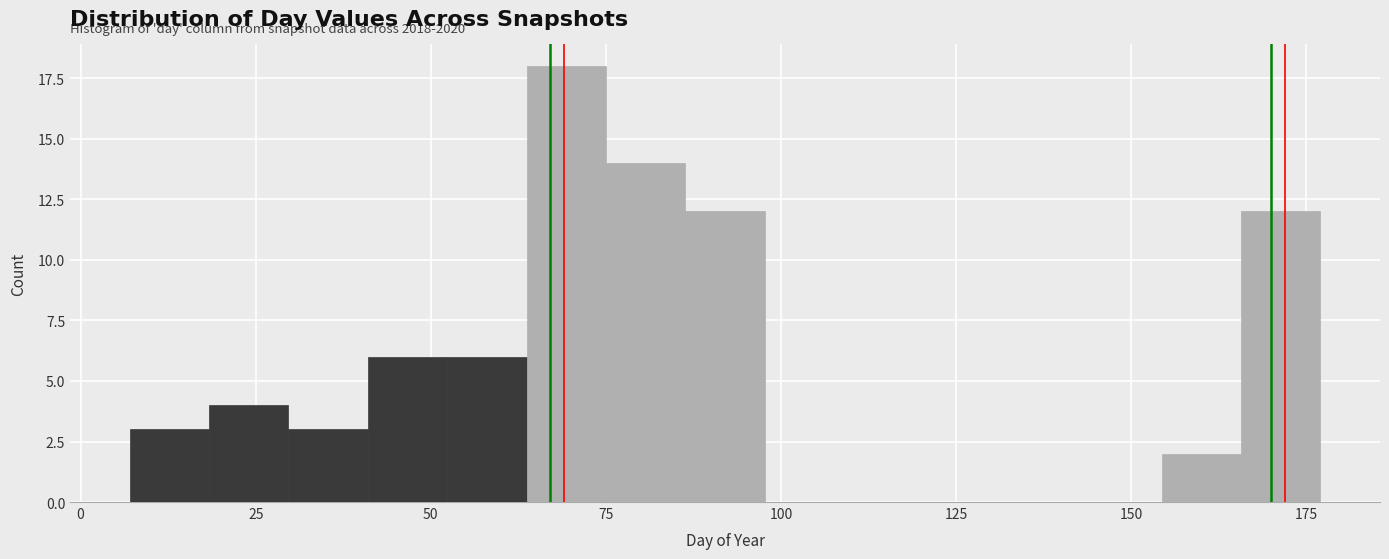

Around what value on the x-axis is the tallest bar? Give the approximate position of its centre, as read against the axis.

70